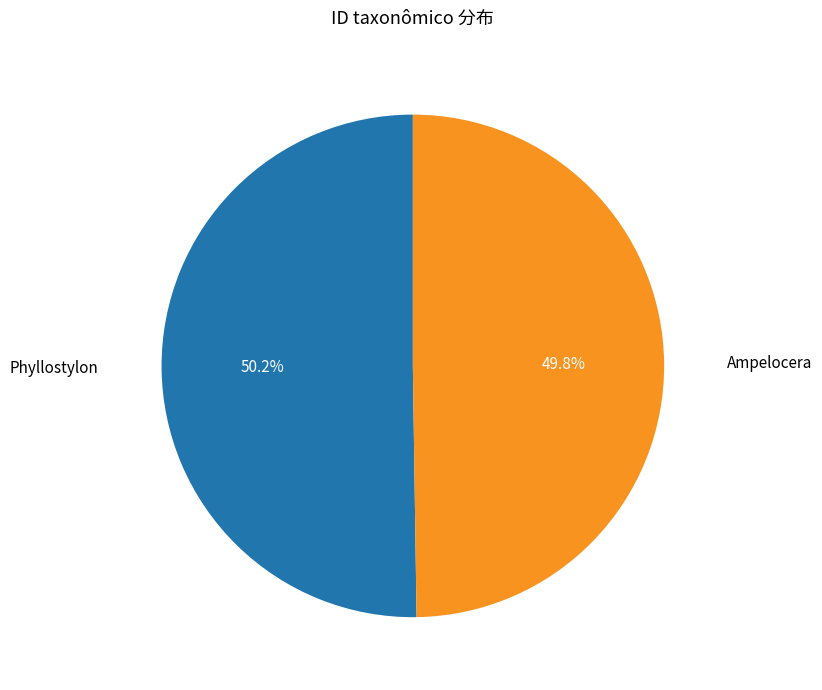

Approximately how many times larger is the value at Phyllostylon compared to Ampelocera?

1.0